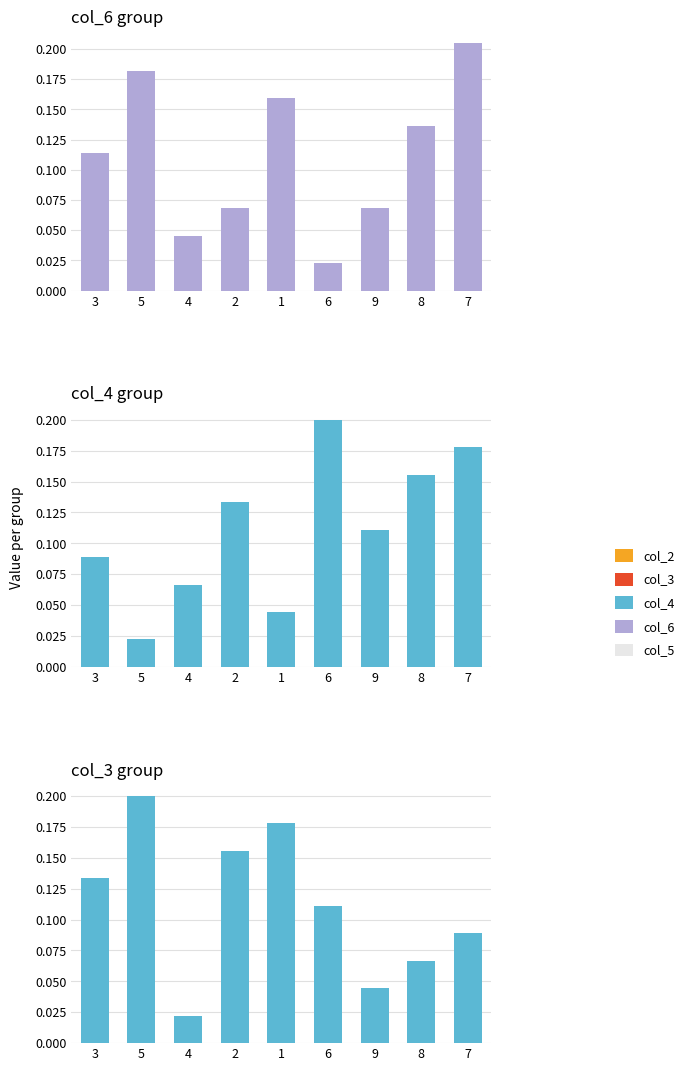

Rank the series by their maximum value, from lowest to highest.

col_4, col_3, col_6